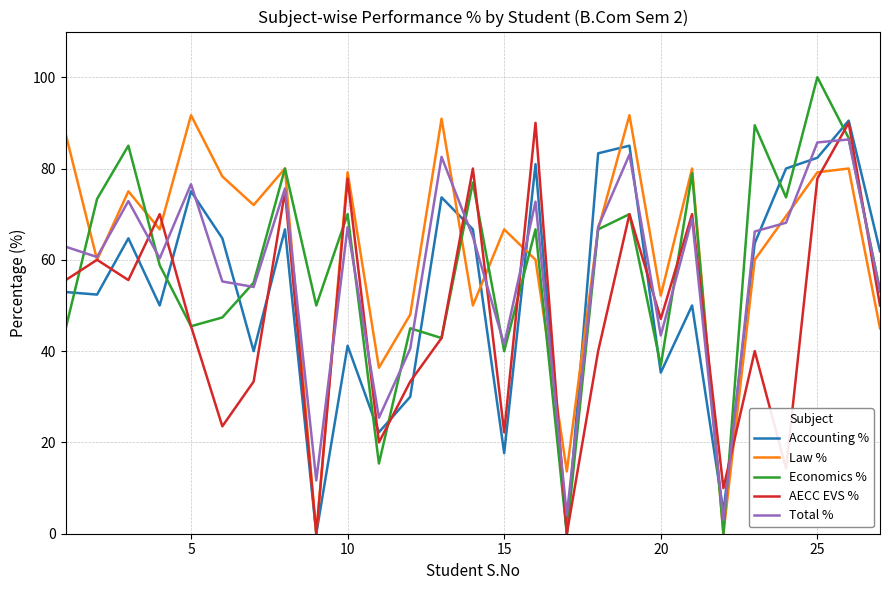

What is the maximum value for AECC EVS %?

90.0